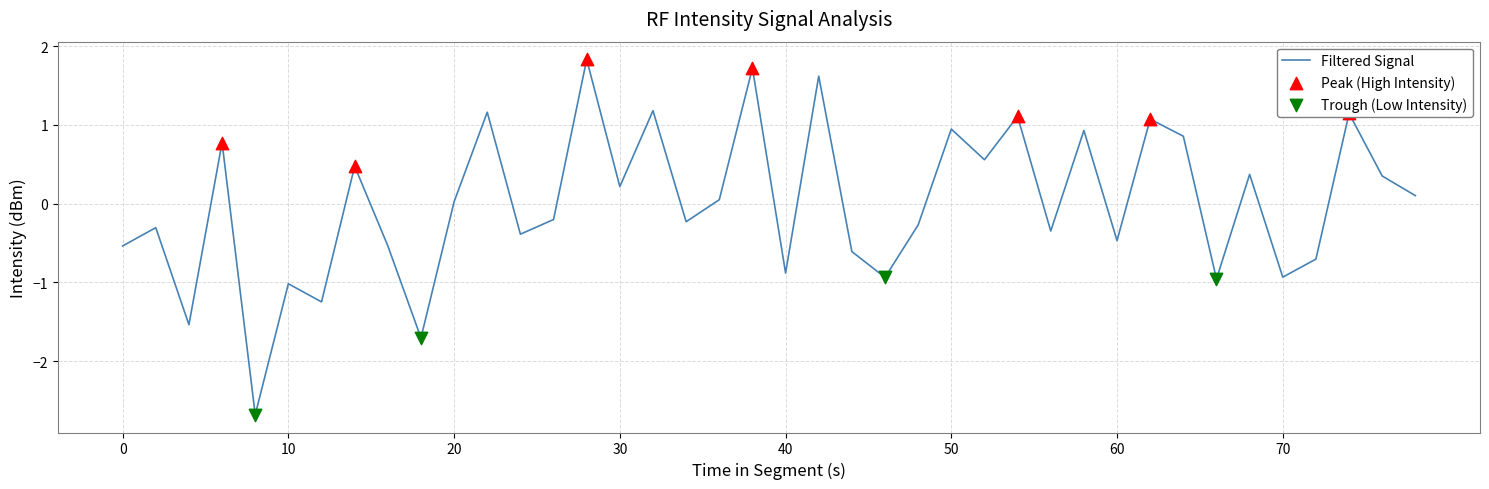

What is the difference between the maximum and minimum values?

4.5